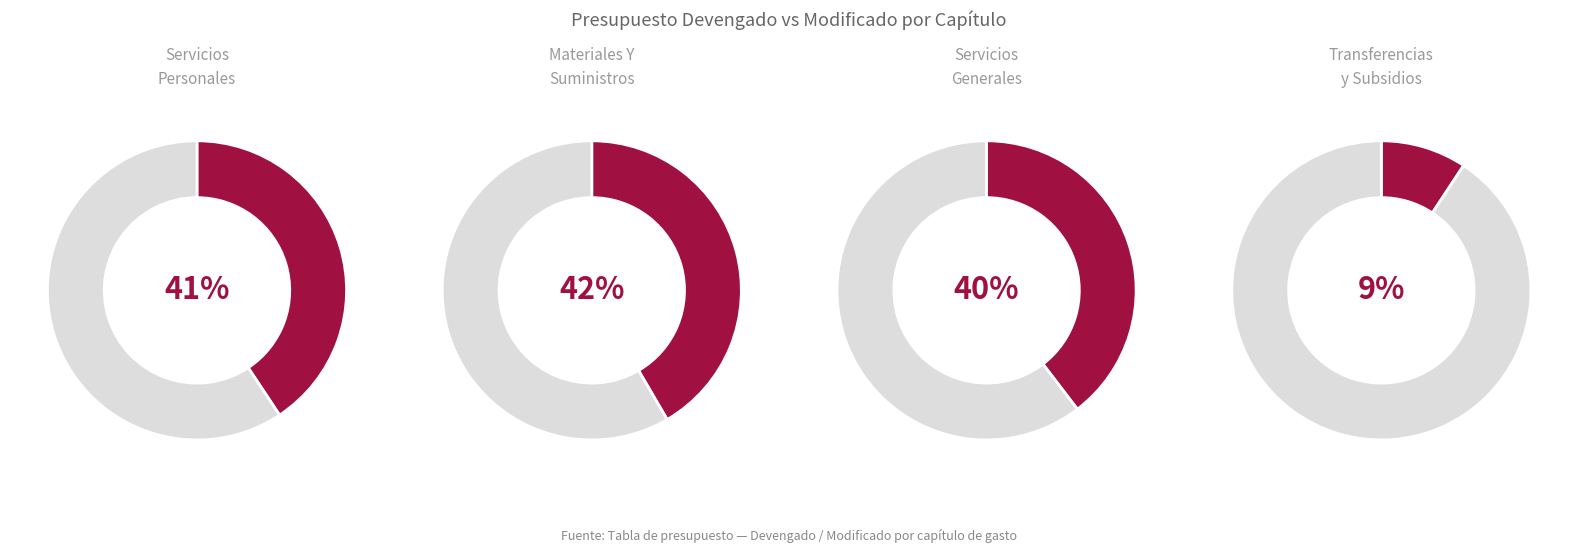

True or false: Servicios Personales accounts for 24% of the total.

False